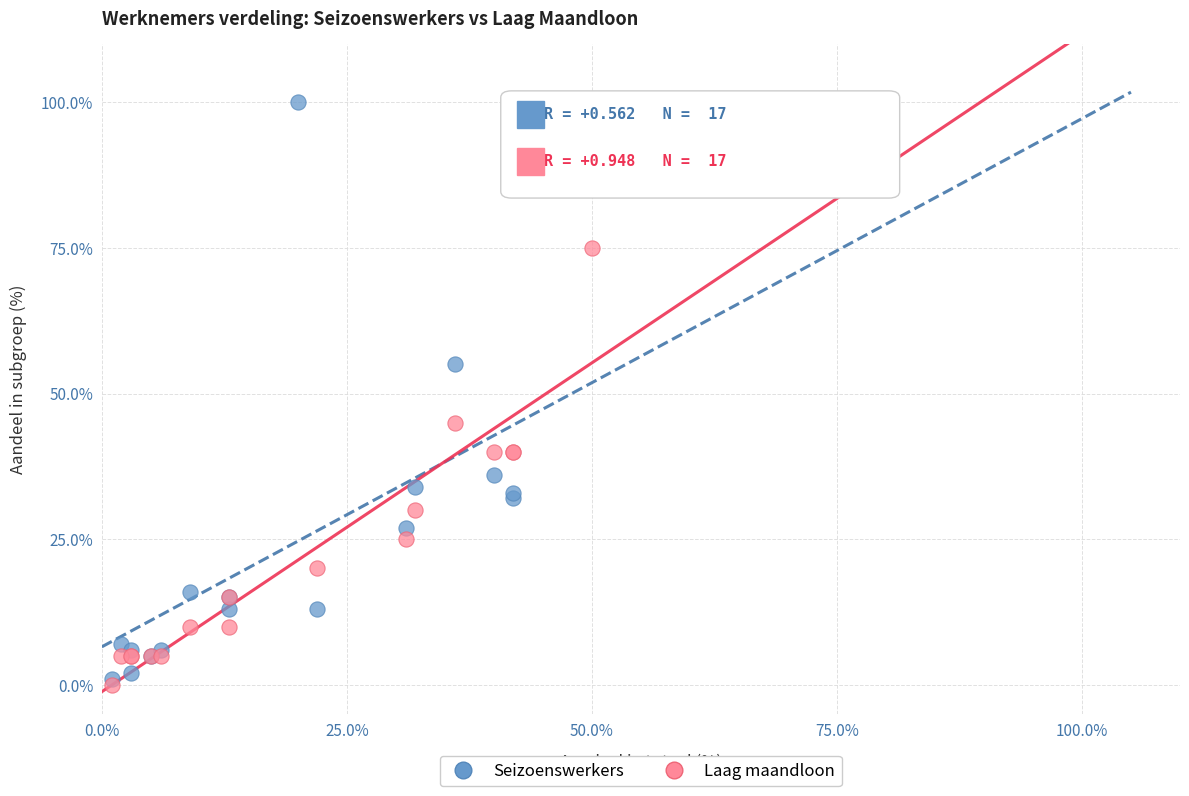

Which series contains the lowest Y value?

Laag maandloon